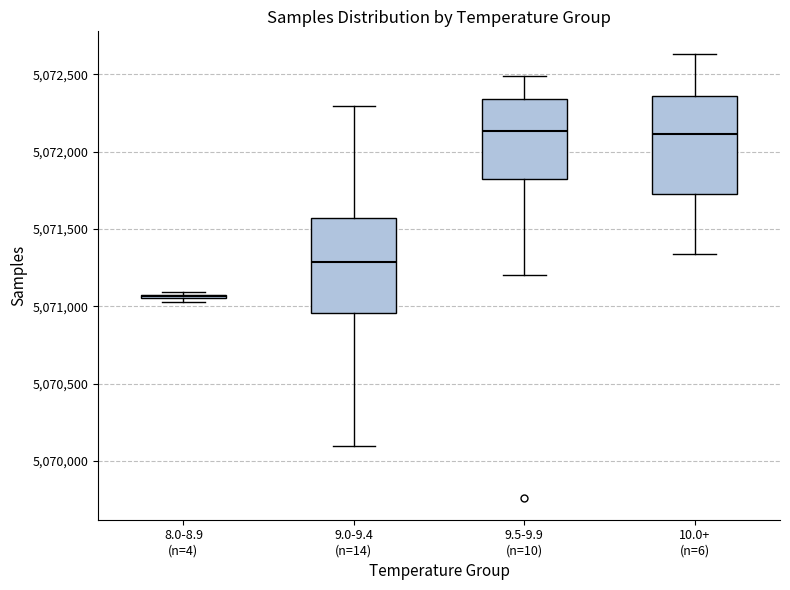

Reading left to right, read every box against the y-axis: the position of its median line, the range the box covers, and the ends of its whiskers. The values are not printed on the chart, so give them approximately, as read against the axis.

8.0-8.9 (n=4): box collapsed to a line at 5071050, whiskers 5071050 to 5071100
9.0-9.4 (n=14): median 5071300, box 5070950 to 5071550, whiskers 5070100 to 5072300
9.5-9.9 (n=10): median 5072150, box 5071800 to 5072350, whiskers 5071200 to 5072500
10.0+ (n=6): median 5072100, box 5071700 to 5072350, whiskers 5071350 to 5072650